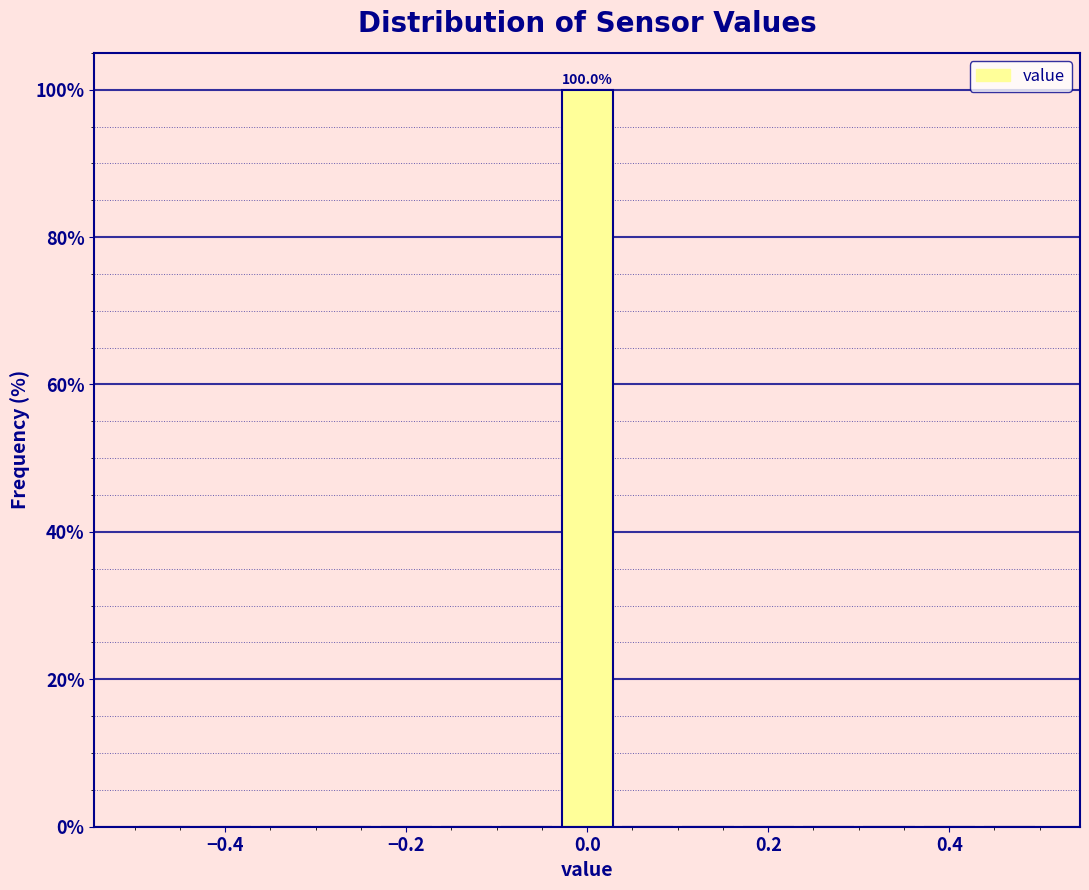

Read against the x-axis, roughly where is the centre of the tallest bar?

0.00